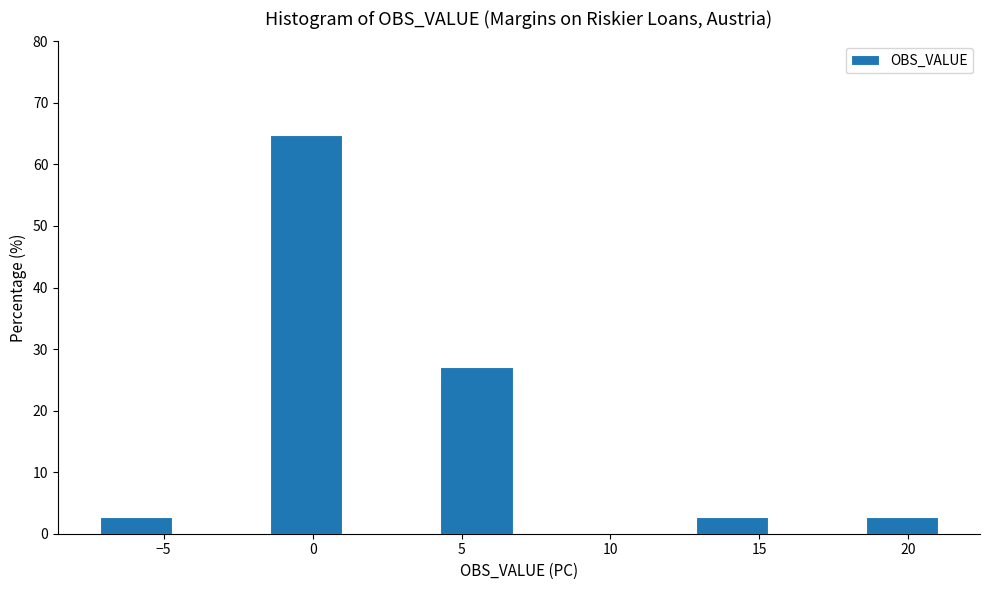

Reading left to right, transcribe this chart: for each bar, give the range it covers on the x-axis and its height. Neither the bar edges nor the heights are printed on the chart, so give them approximately, as read against the axes.

-7.0 to -4.5: 3
-4.5 to -1.5: 0
-1.5 to 1.5: 65
1.5 to 4.5: 0
4.5 to 7.0: 27
7.0 to 10.0: 0
10.0 to 13.0: 0
13.0 to 15.5: 3
15.5 to 18.5: 0
18.5 to 21.5: 3